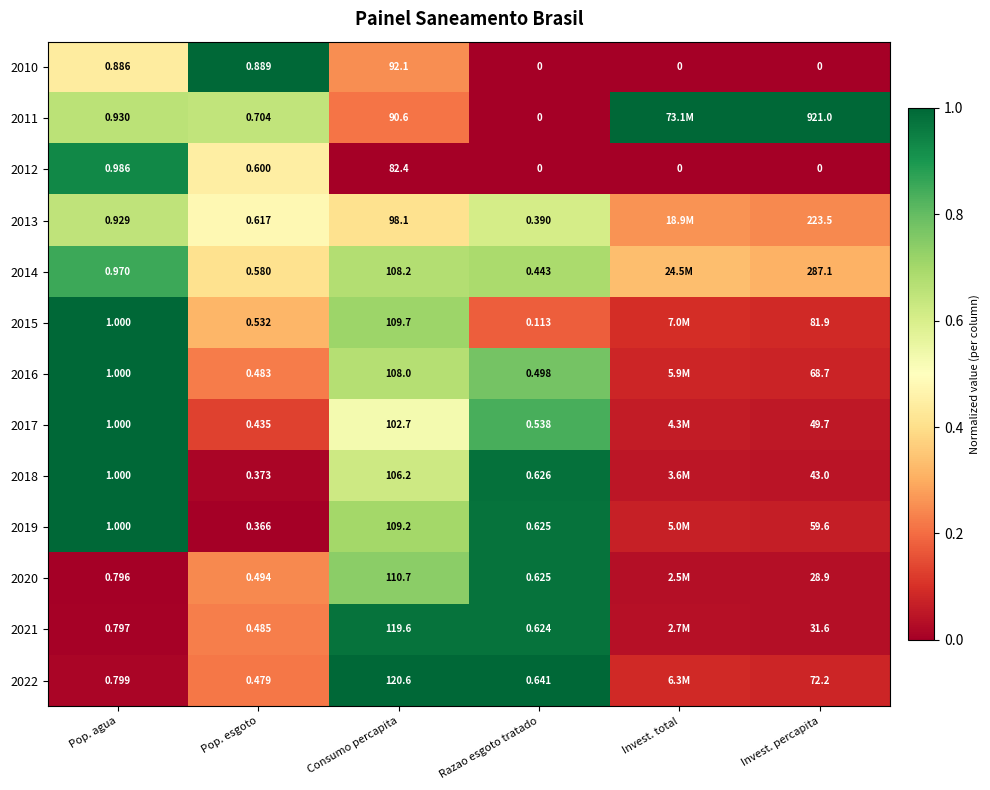

Is the value of 2011 at Pop. esgoto greater than the value of 2010 at Pop. agua?

No